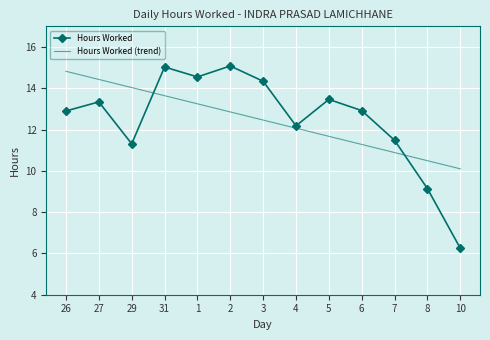

What are all the series names shown in the legend?

Hours Worked, Hours Worked (trend)